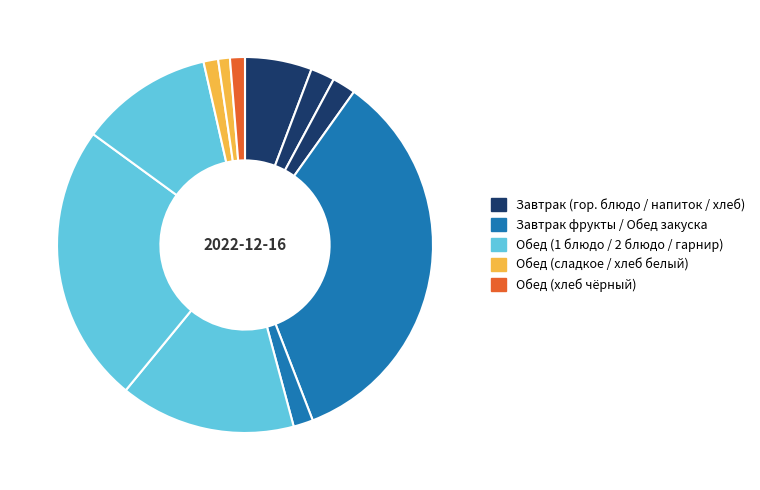

How many segments does this pie chart have?

11